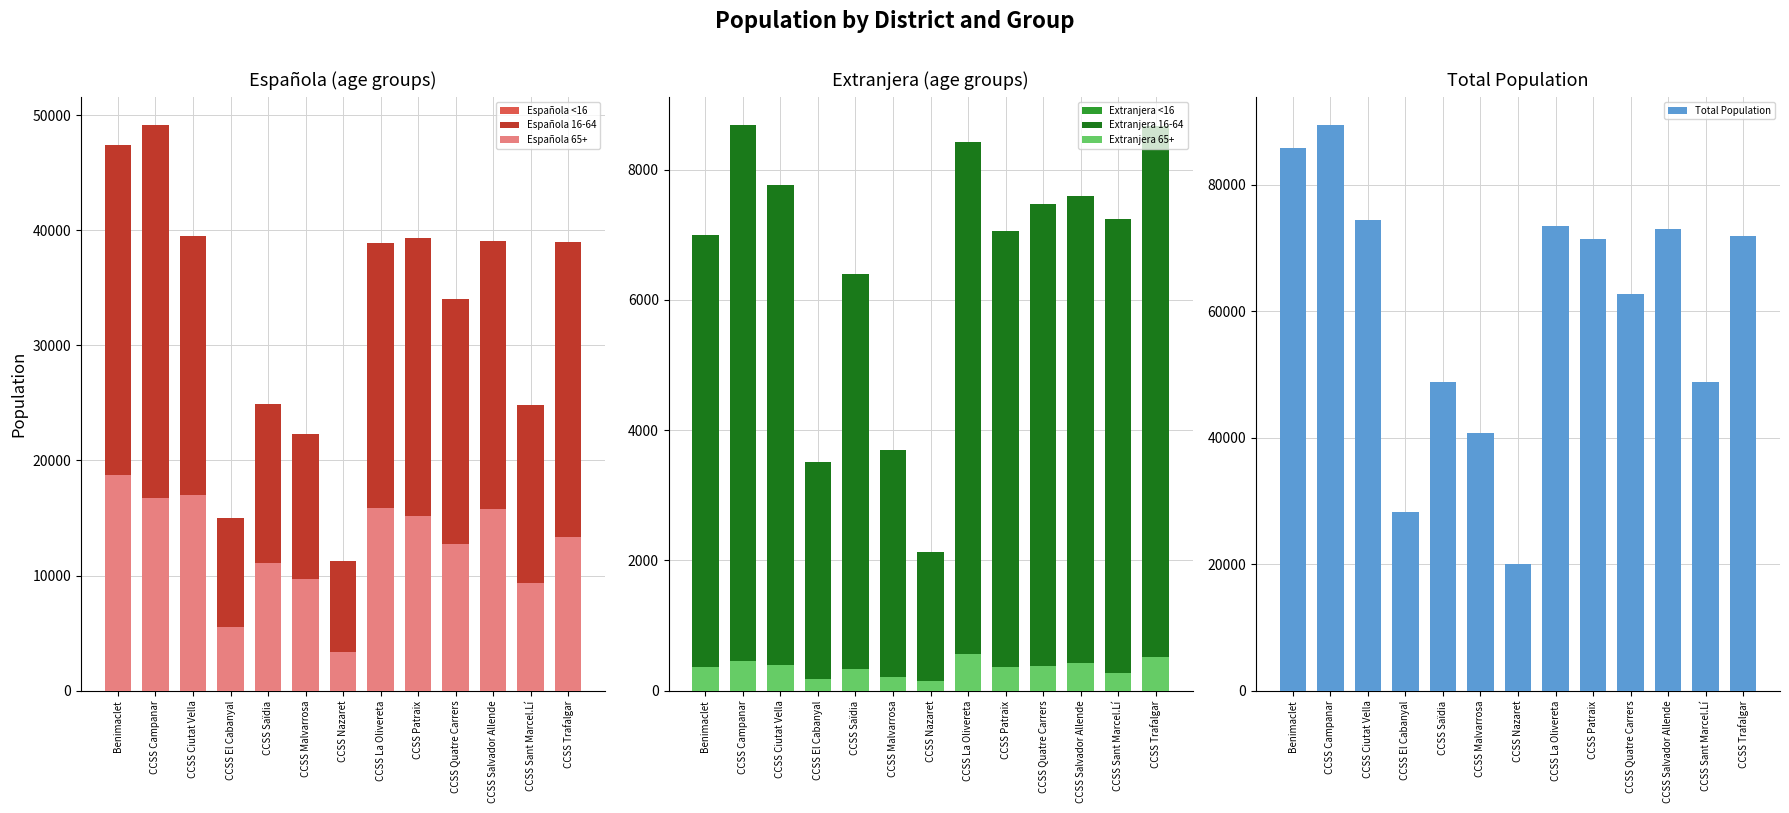

Is it true that Española 16-64 equals 47376 at Benimaclet?

True